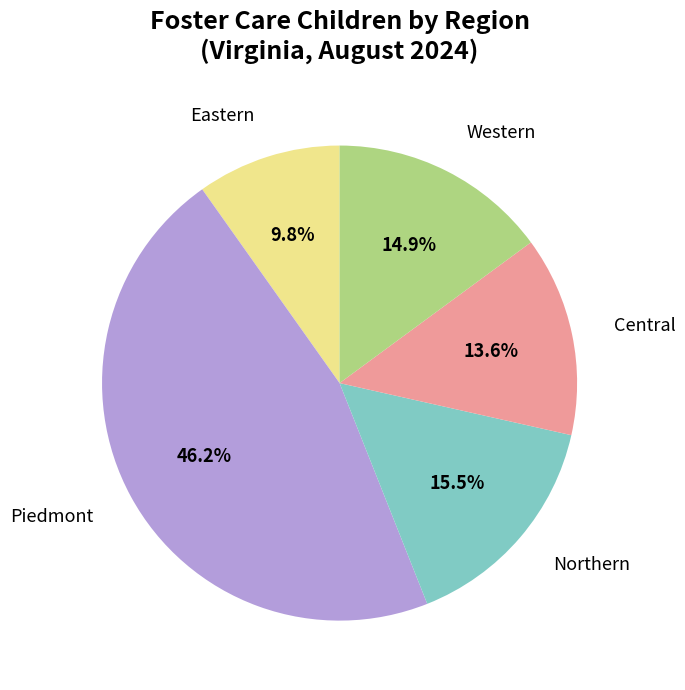

Combined, what portion of the pie is Western and Central?

28.5%